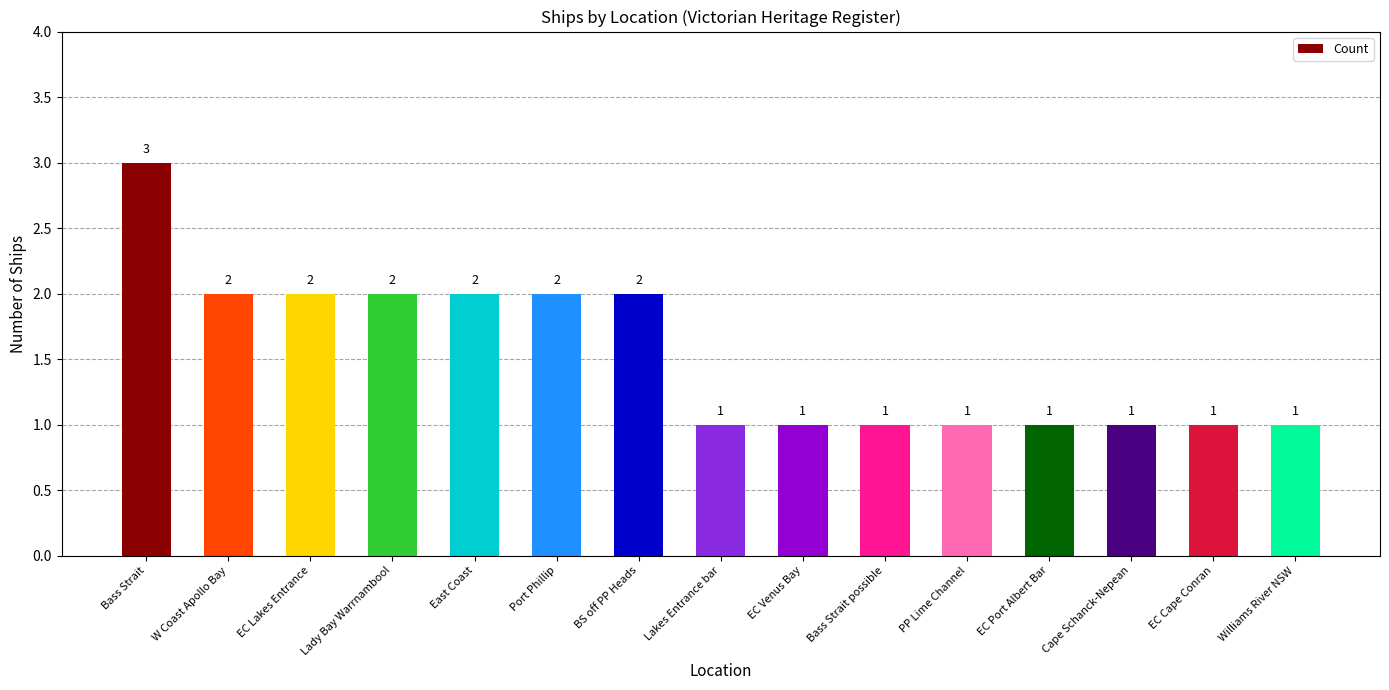

True or false: the data shows 2 at W Coast Apollo Bay.

True